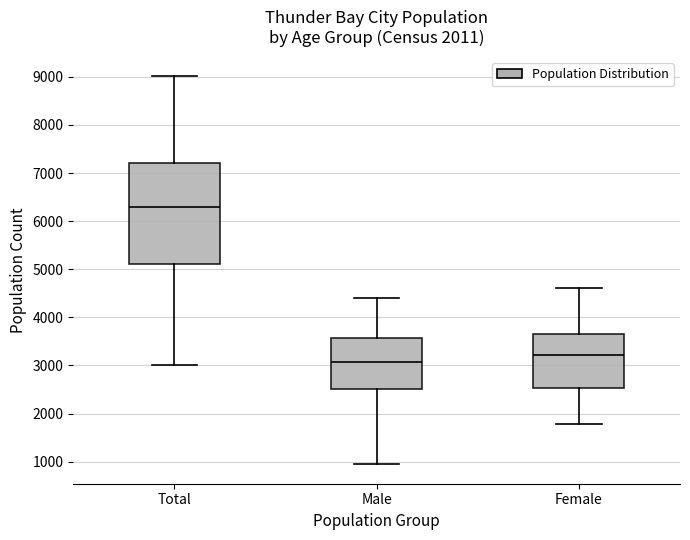

Reading left to right, read every box against the y-axis: the position of its median line, the range the box covers, and the ends of its whiskers. The values are not printed on the chart, so give them approximately, as read against the axis.

Total: median 6300, box 5100 to 7200, whiskers 3000 to 9000
Male: median 3100, box 2500 to 3600, whiskers 900 to 4400
Female: median 3200, box 2500 to 3700, whiskers 1800 to 4600